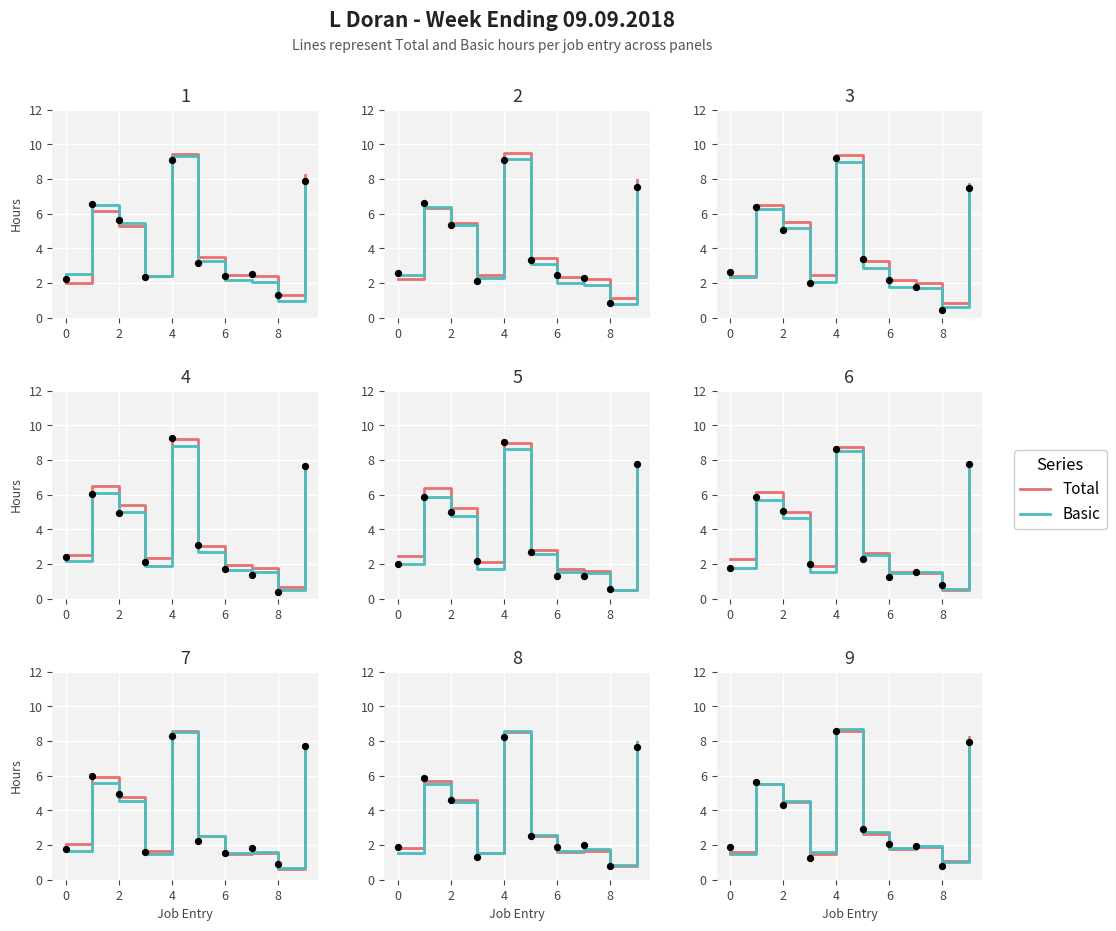

Is the value of Basic at 8 greater than the value of Total at 0?

No